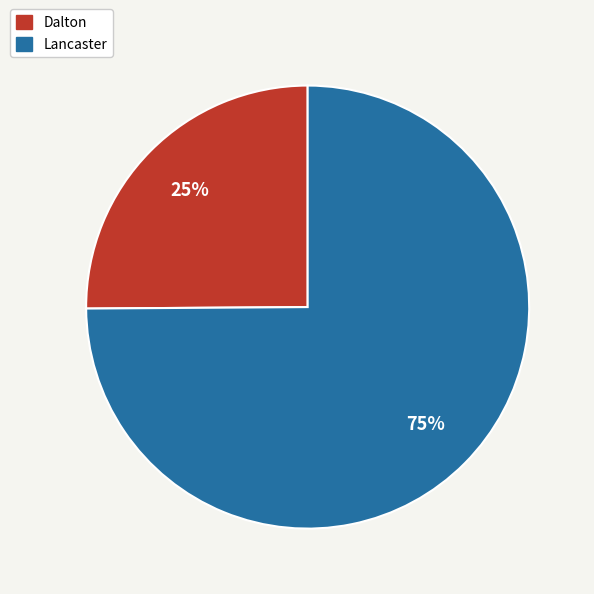

Which category has the smallest portion of the pie?

Dalton